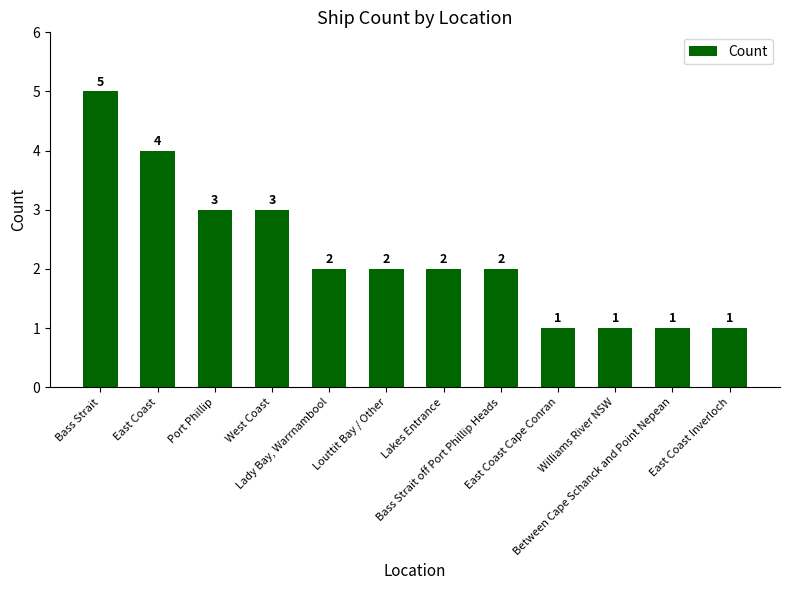

Does the chart contain any negative values?

No